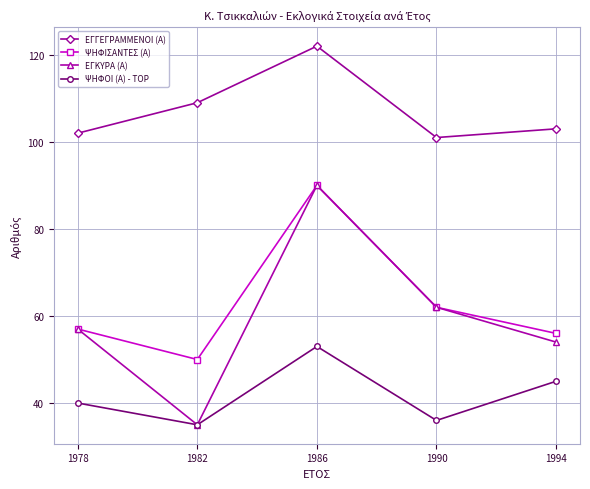

How many distinct data groups are displayed?

4